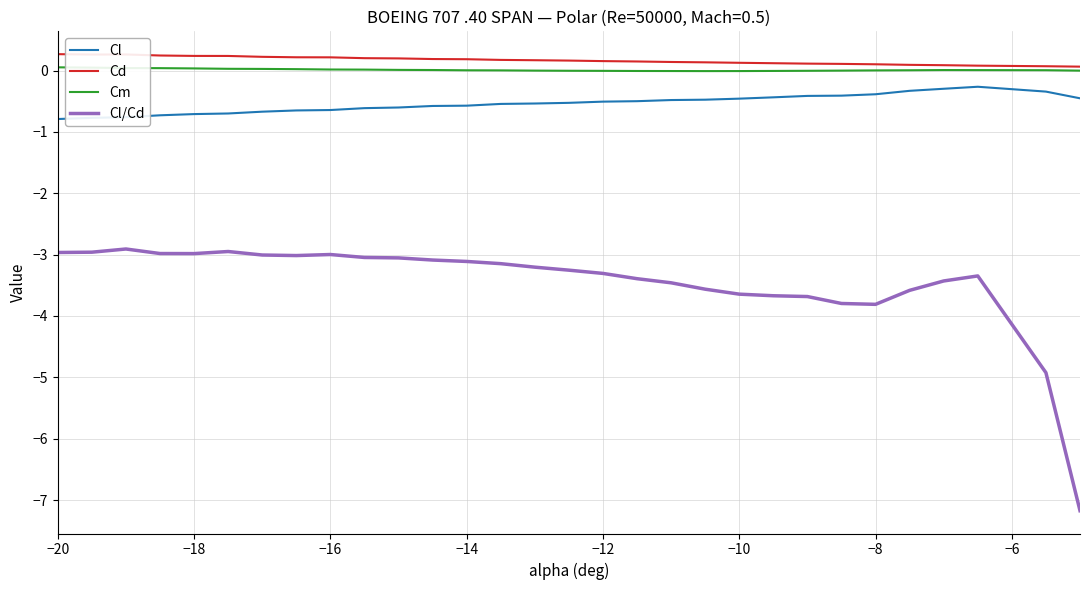

How many Cd values are between 0 and 1?

30